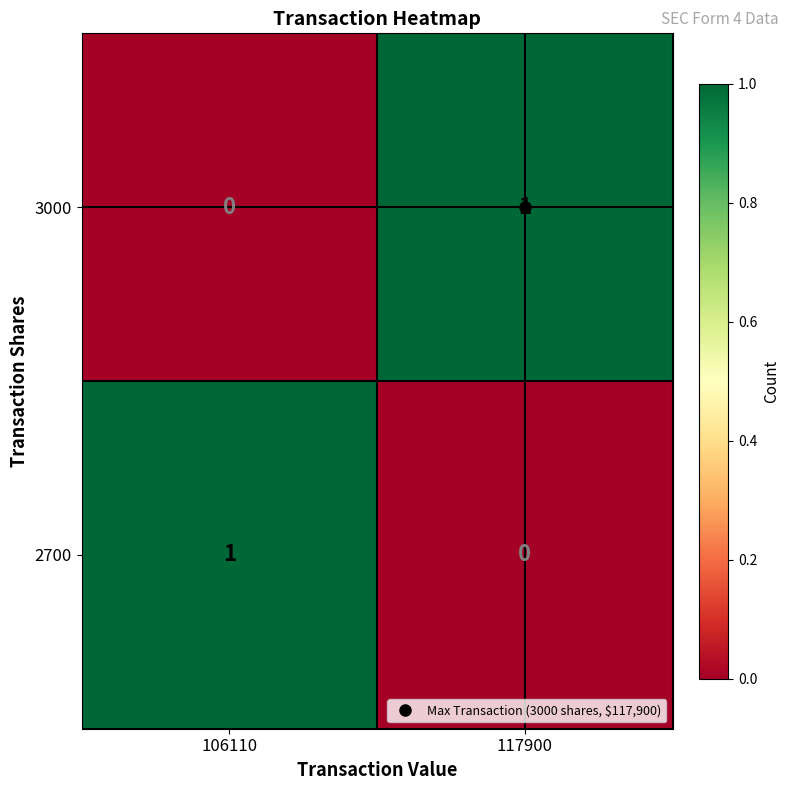

At which label is 2700 closest to 0?

117900